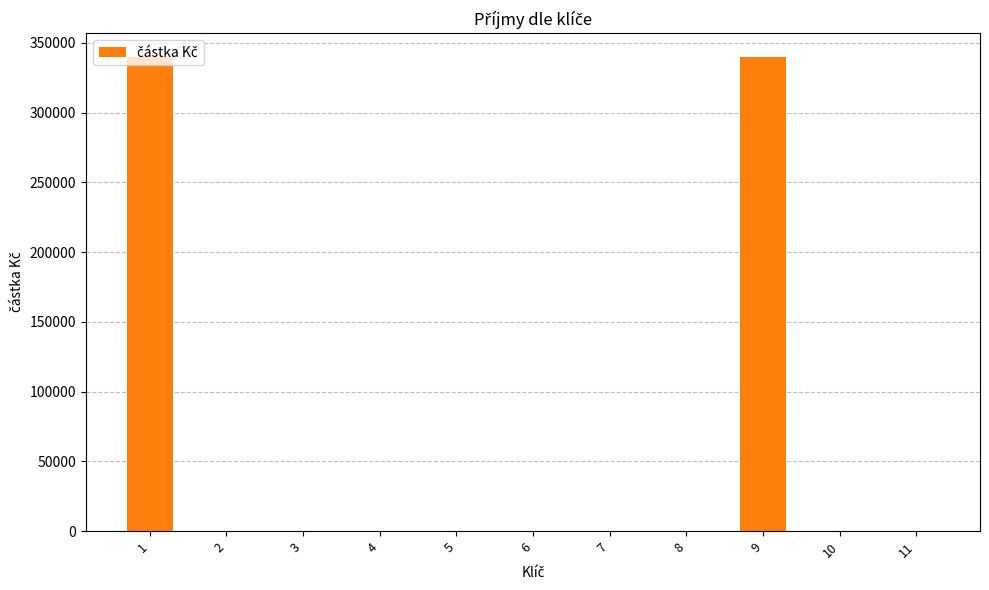

What is the greatest value displayed?

340000